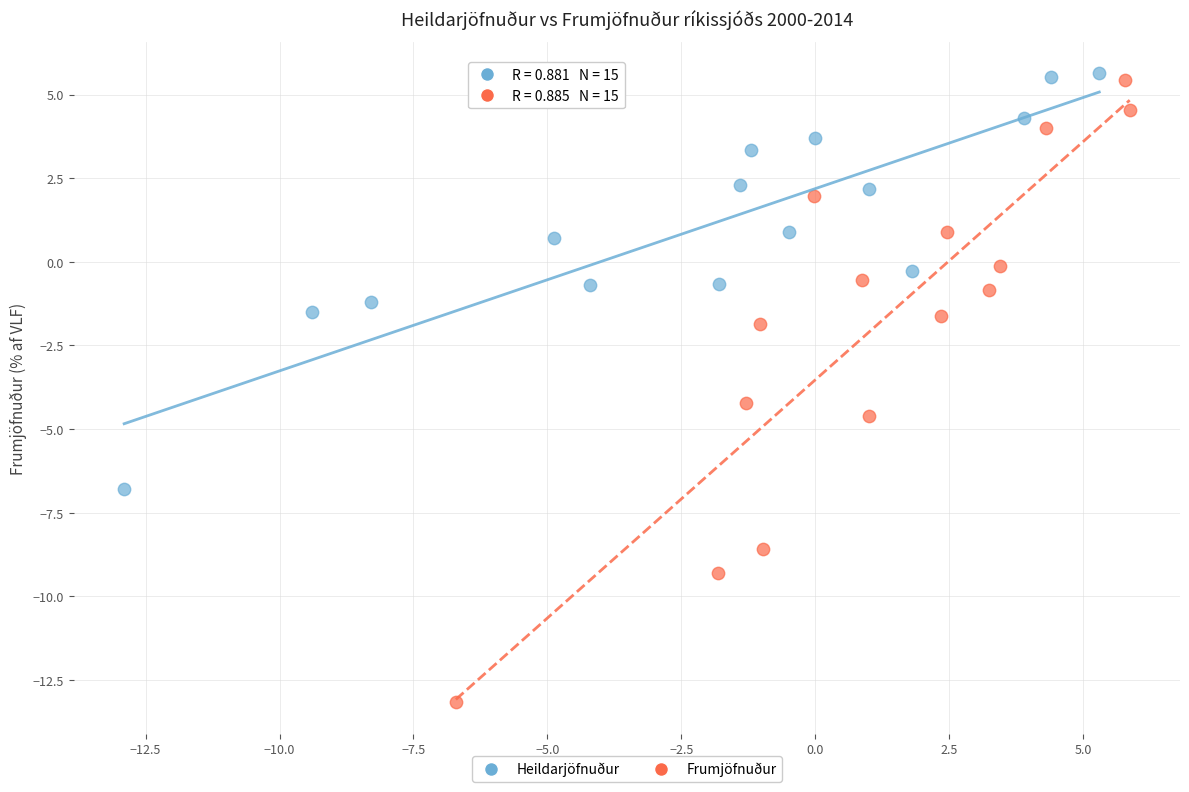

What are all the series names shown in the legend?

Heildarjöfnuður, Frumjöfnuður